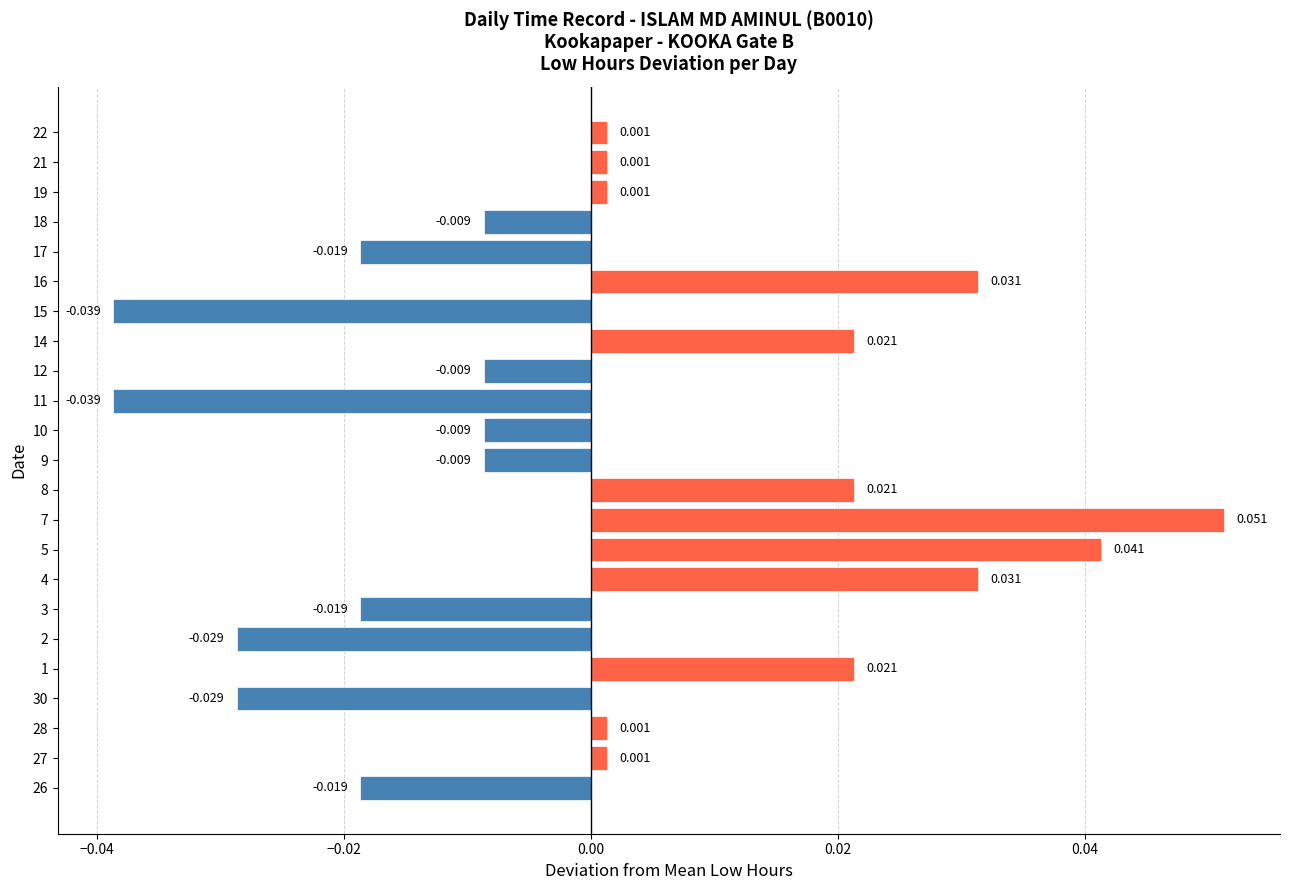

Are the bars horizontal?

Yes